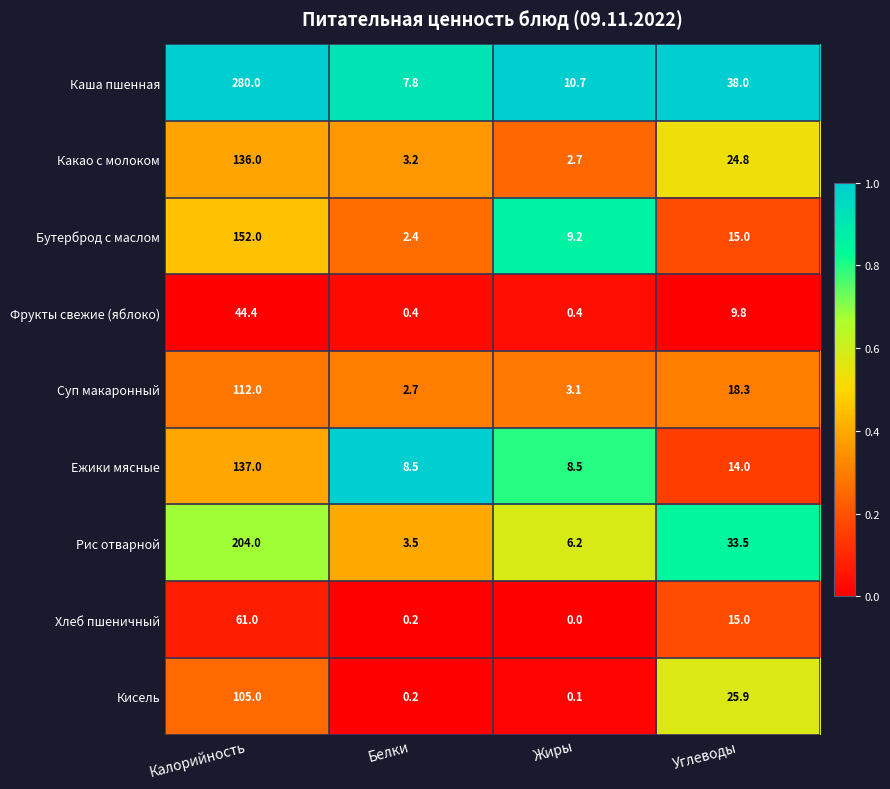

What is the approximate value of Фрукты свежие (яблоко) at Углеводы?

9.8